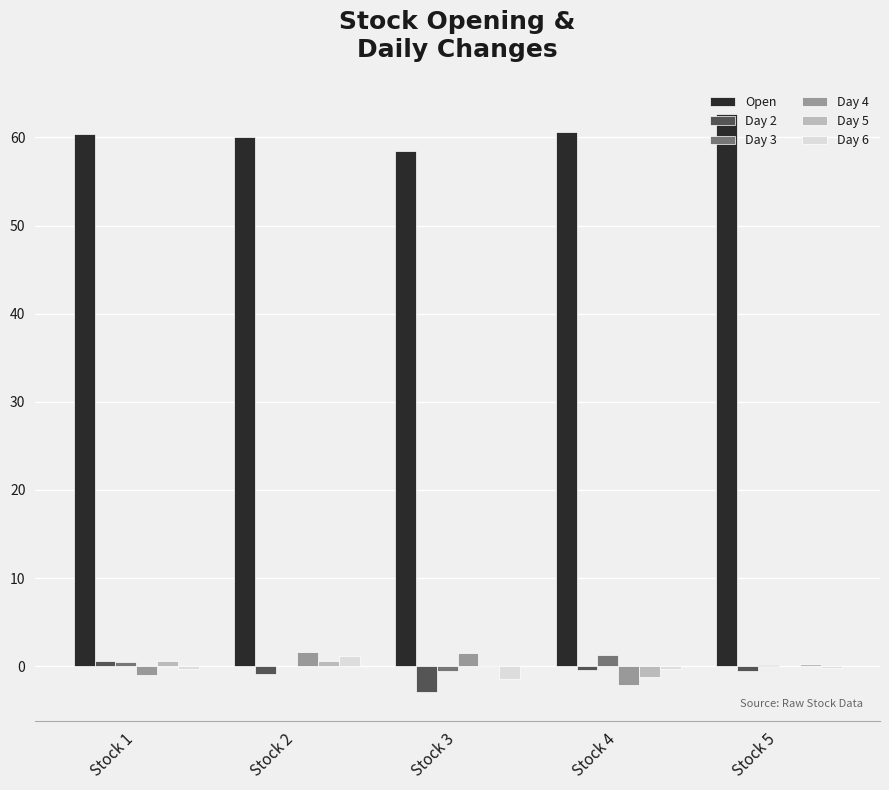

Where does the Day 3 series first go above 0?

Stock 1